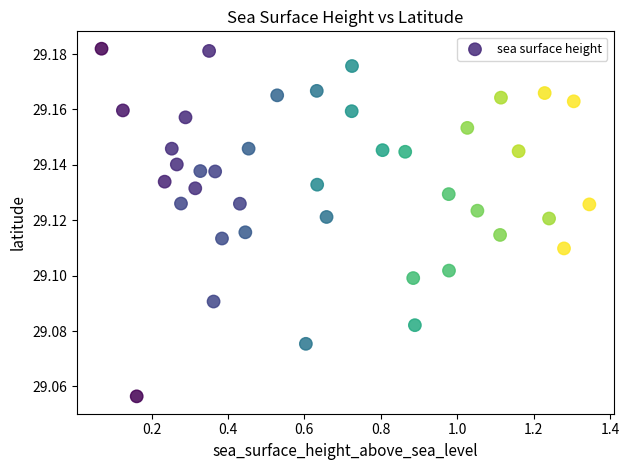

What is the range of X values (max minus min)?

1.3